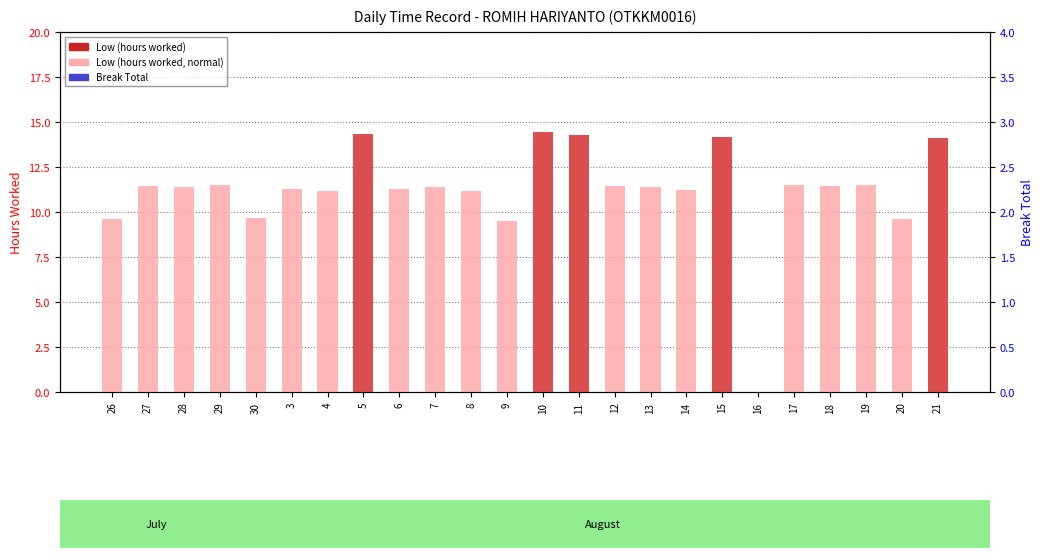

Is the value of Break Total at 28 greater than the value of Low (hours worked) at 6?

No